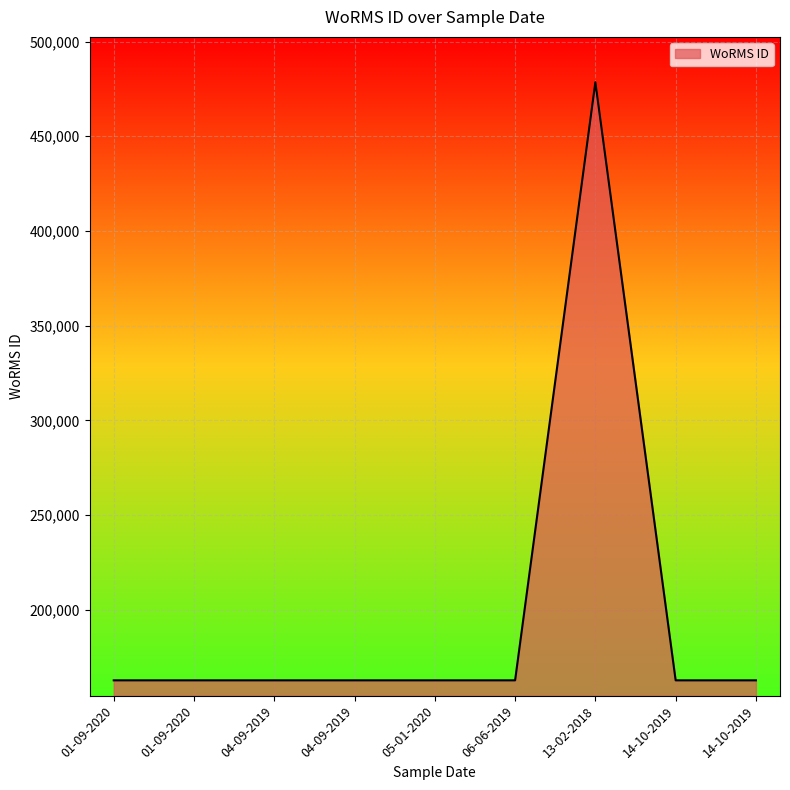

How many lines are shown in the chart?

1